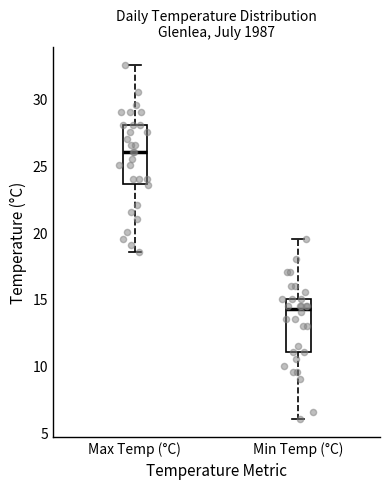

Which box's median line is the lowest?

Min Temp (°C)